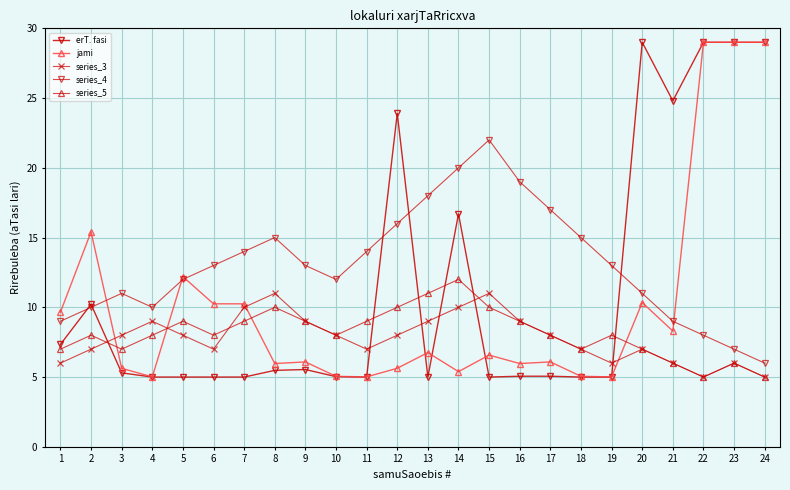

Reading left to right, extract all data points from this chart.

erT. fasi: 1=7.3	2=10.2	3=5.3	4=5.0	5=5.0	6=5.0	7=5.0	8=5.5	9=5.5	10=5.0	11=5.0	12=23.9	13=5.0	14=16.7	15=5.0	16=5.1	17=5.1	18=5.0	19=5.0	20=29.0	21=24.8	22=29.0	23=29.0	24=29.0
jami: 1=9.7	2=15.4	3=5.6	4=5.0	5=12.2	6=10.2	7=10.2	8=6.0	9=6.1	10=5.1	11=5.0	12=5.6	13=6.8	14=5.4	15=6.6	16=6.0	17=6.1	18=5.1	19=5.0	20=10.3	21=8.3	22=29.0	23=29.0	24=29.0
series_3: 1=6.0	2=7.0	3=8.0	4=9.0	5=8.0	6=7.0	7=10.0	8=11.0	9=9.0	10=8.0	11=7.0	12=8.0	13=9.0	14=10.0	15=11.0	16=9.0	17=8.0	18=7.0	19=6.0	20=7.0	21=6.0	22=5.0	23=6.0	24=5.0
series_4: 1=9.0	2=10.0	3=11.0	4=10.0	5=12.0	6=13.0	7=14.0	8=15.0	9=13.0	10=12.0	11=14.0	12=16.0	13=18.0	14=20.0	15=22.0	16=19.0	17=17.0	18=15.0	19=13.0	20=11.0	21=9.0	22=8.0	23=7.0	24=6.0
series_5: 1=7.0	2=8.0	3=7.0	4=8.0	5=9.0	6=8.0	7=9.0	8=10.0	9=9.0	10=8.0	11=9.0	12=10.0	13=11.0	14=12.0	15=10.0	16=9.0	17=8.0	18=7.0	19=8.0	20=7.0	21=6.0	22=5.0	23=6.0	24=5.0